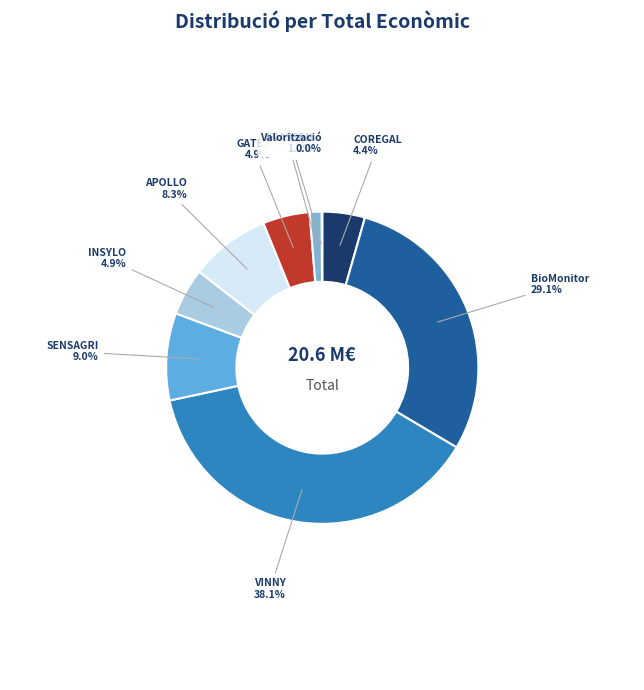

Is there any slice that represents more than half of the pie?

No